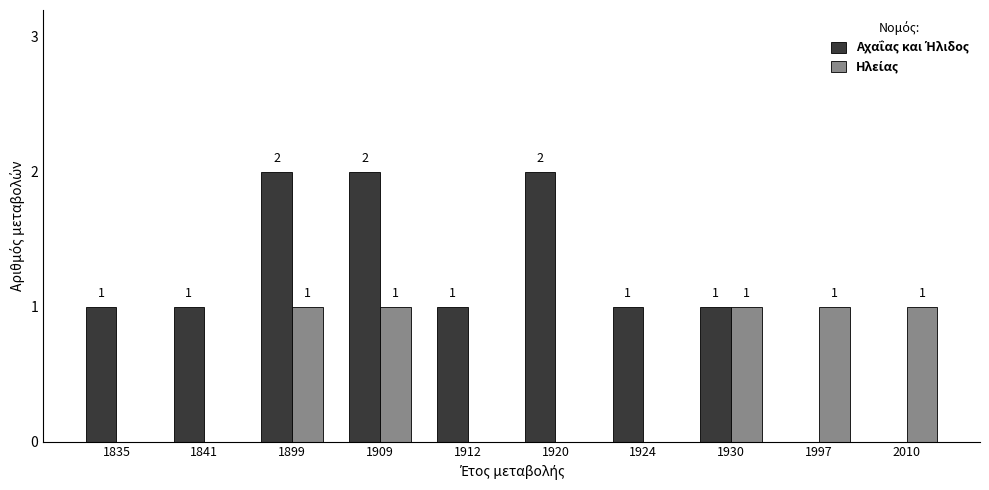

At which label does Ηλείας reach its minimum?

1835